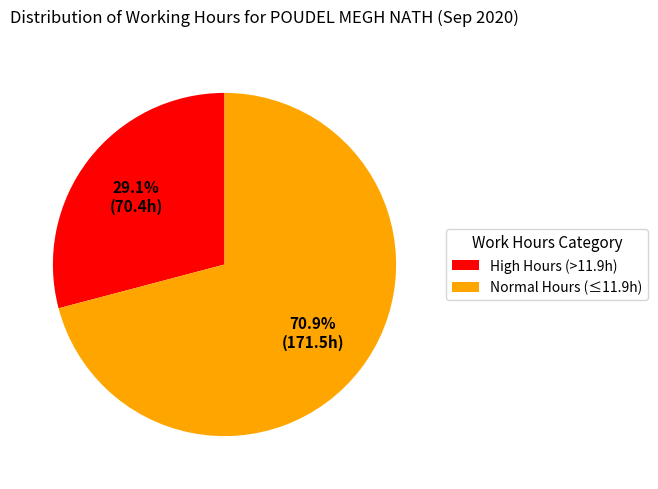

To the nearest percent, what is the average slice percentage?

50%